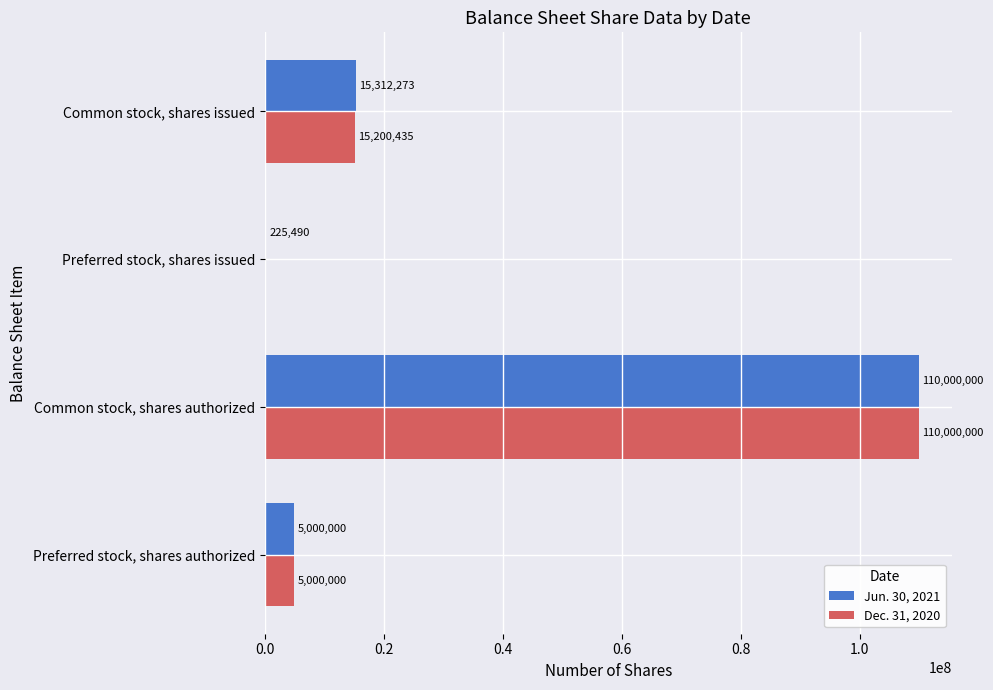

Which series has the largest range (max minus min)?

Dec. 31, 2020